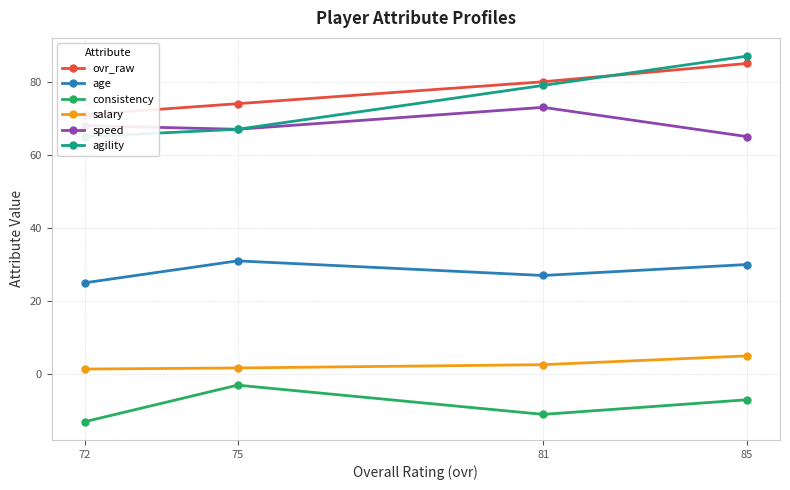

How many lines are shown in the chart?

6